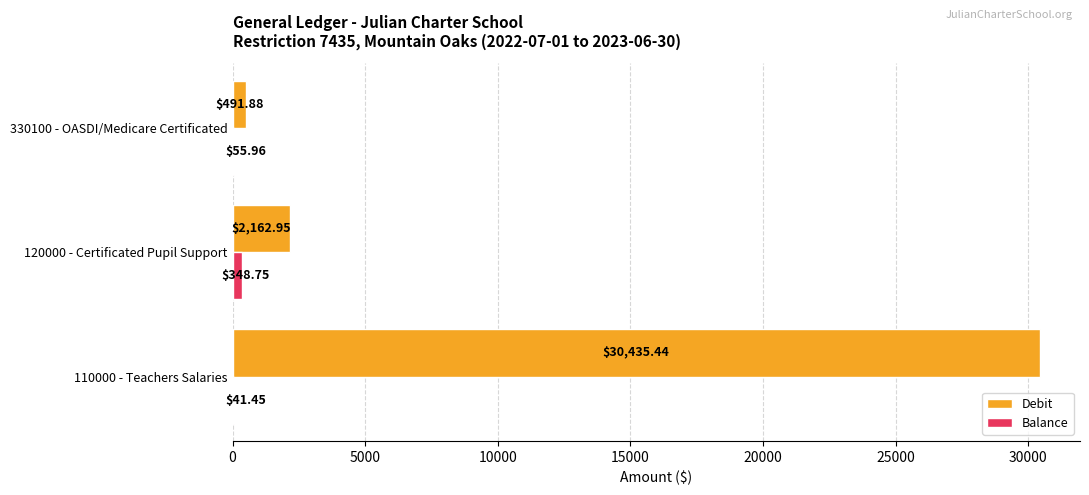

What is the sum of all Balance values?

446.2